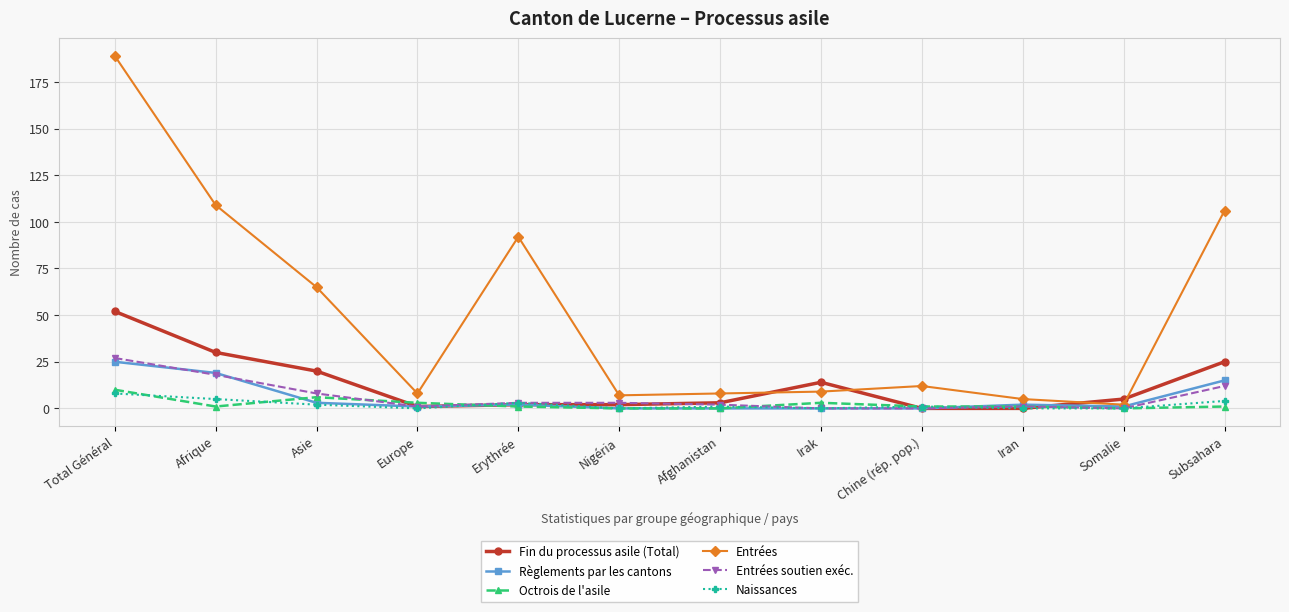

At which category is the sum across all series the highest?

Total Général